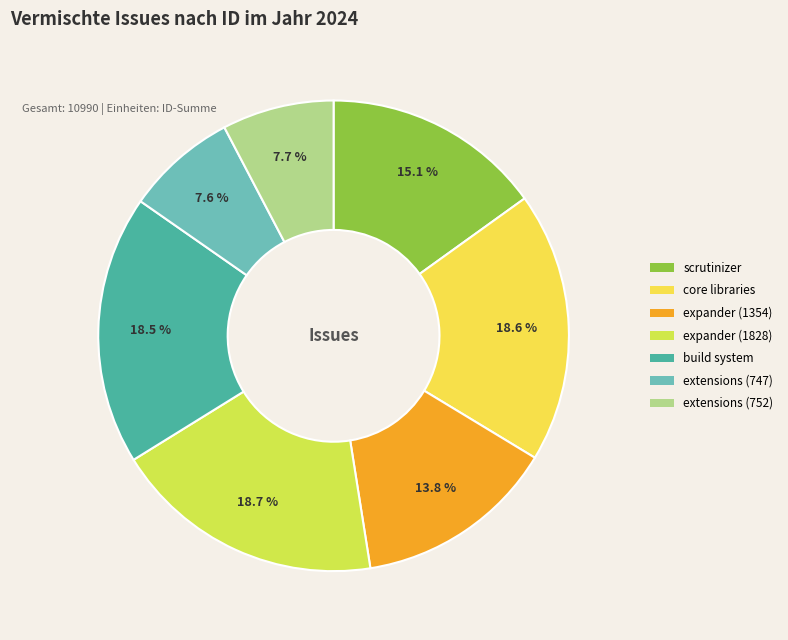

How many slices are in this pie chart?

7